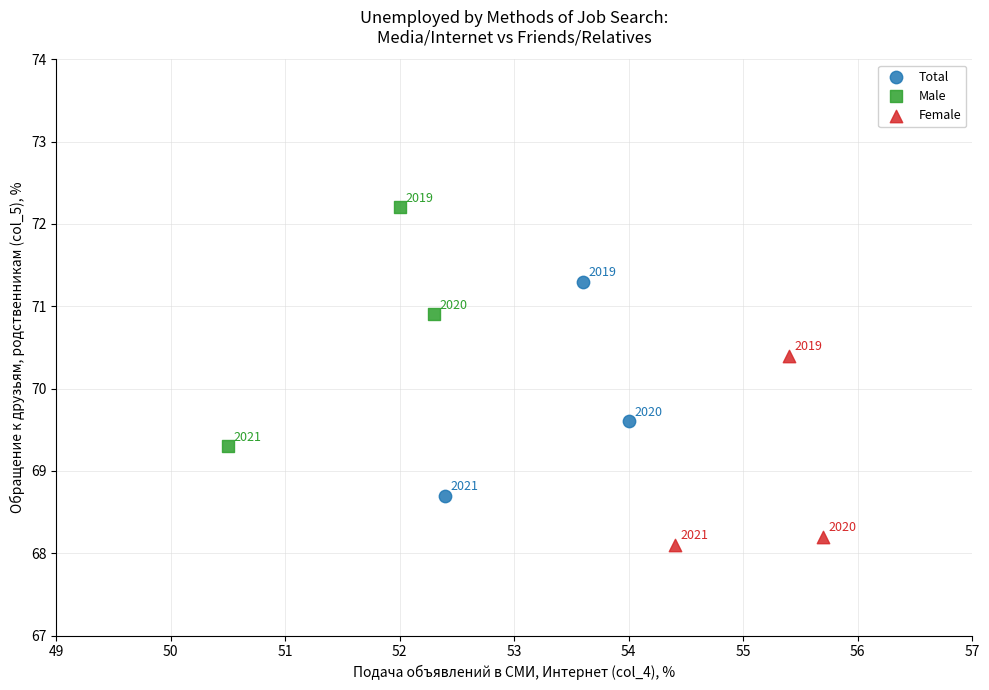

What are all the series names shown in the legend?

Total, Male, Female